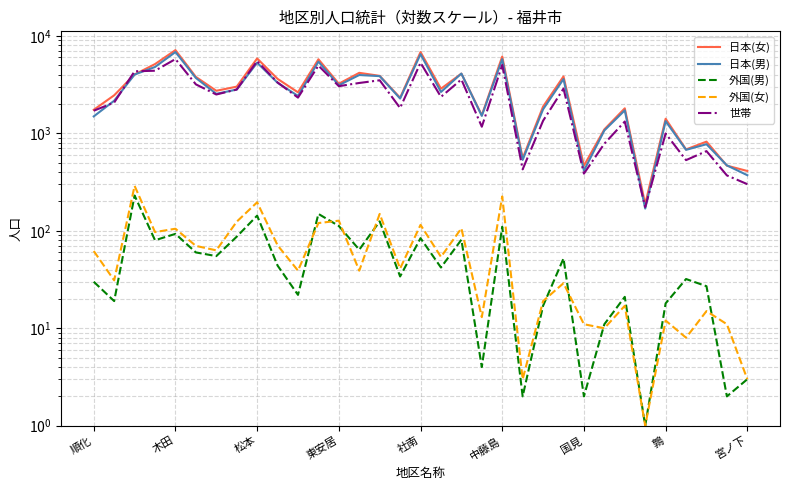

Which series has the largest total across all categories?

日本(女)